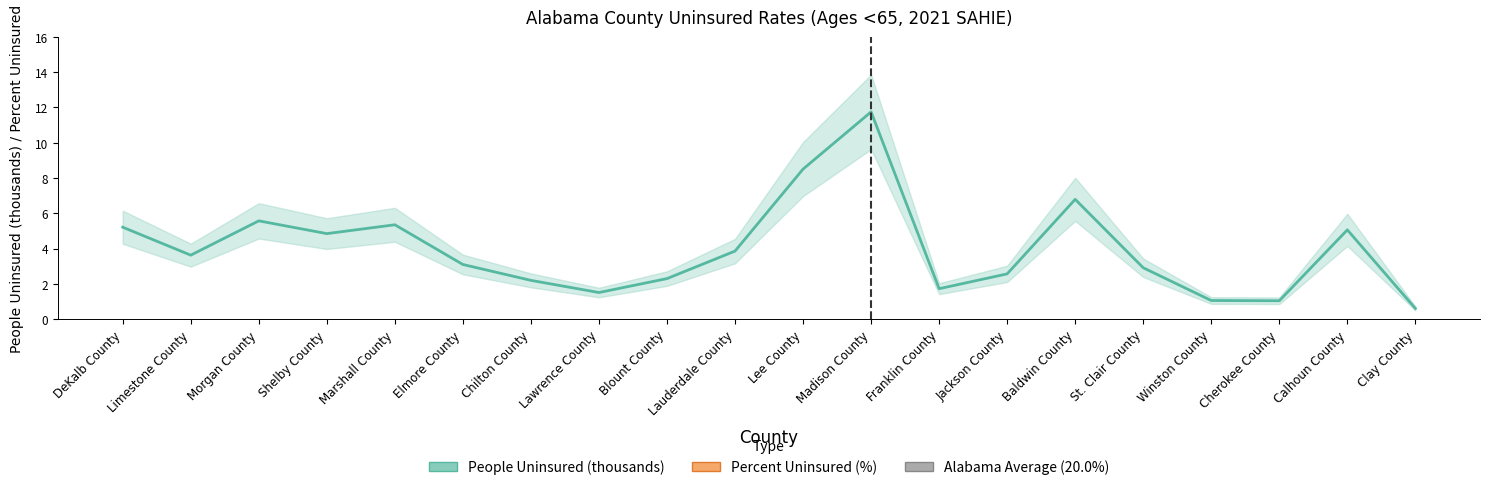

How many lines are shown in the chart?

2